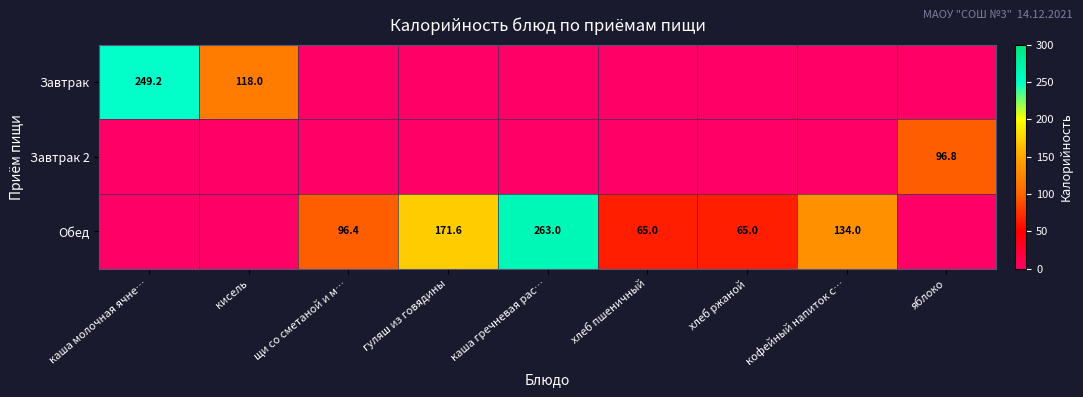

Count the number of categories in the chart.

9